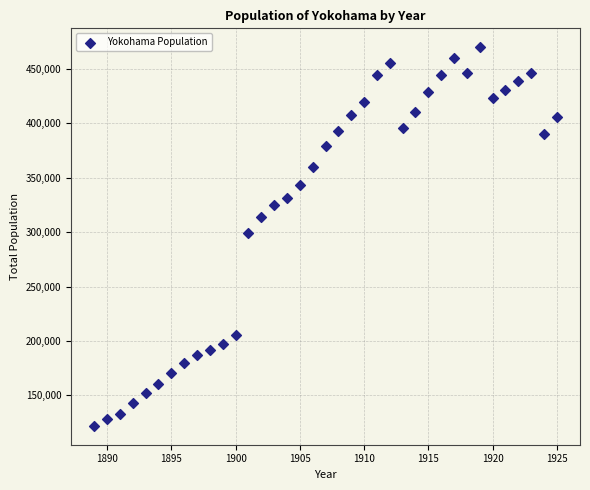

What is the range of Y values (max minus min)?

347883